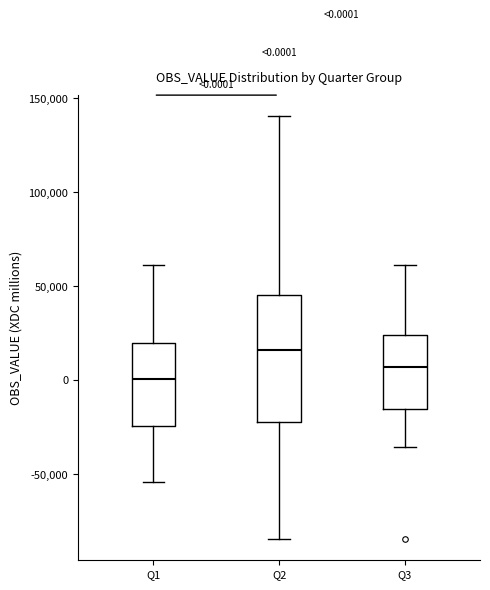

Which box is the tallest, from its lower edge to its upper edge?

Q2